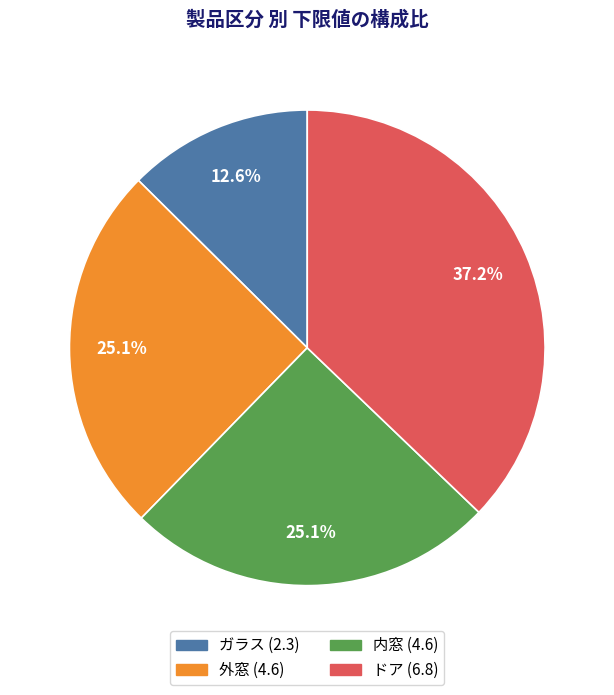

Is there a majority slice in this chart?

No